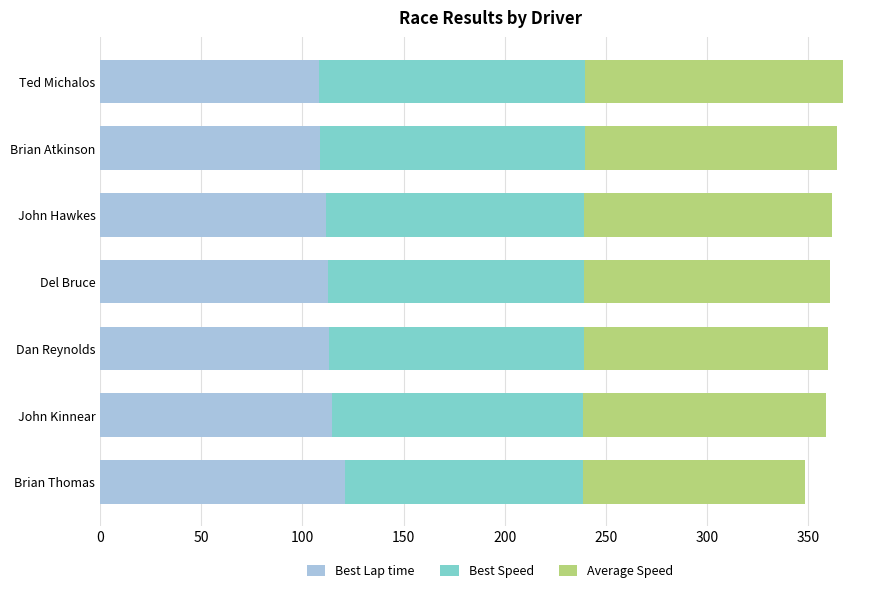

What is the sum of the Best Lap time values at Brian Thomas and Brian Atkinson?

229.7